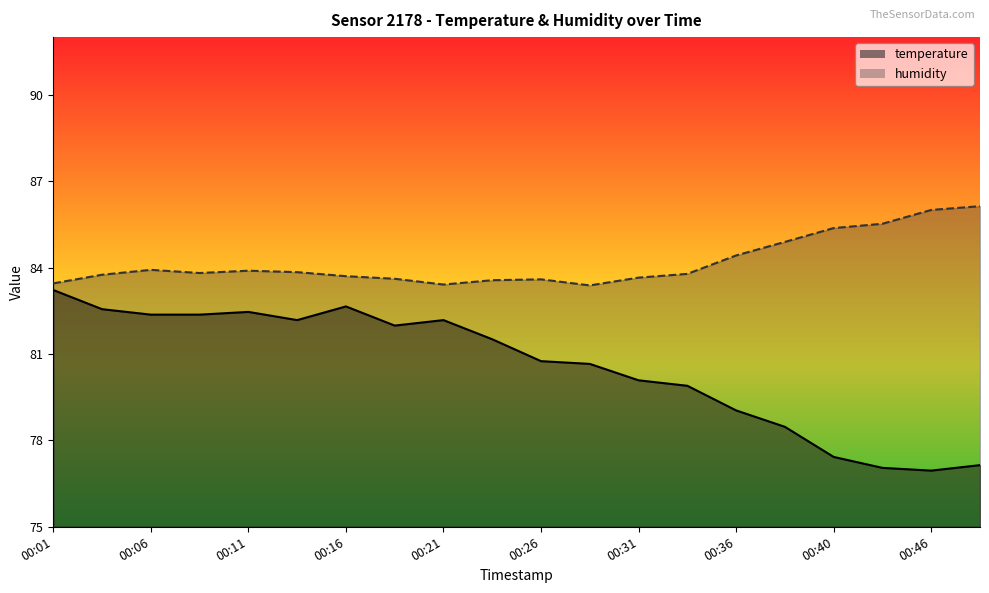

Where does the temperature series first go above 81?

00:01